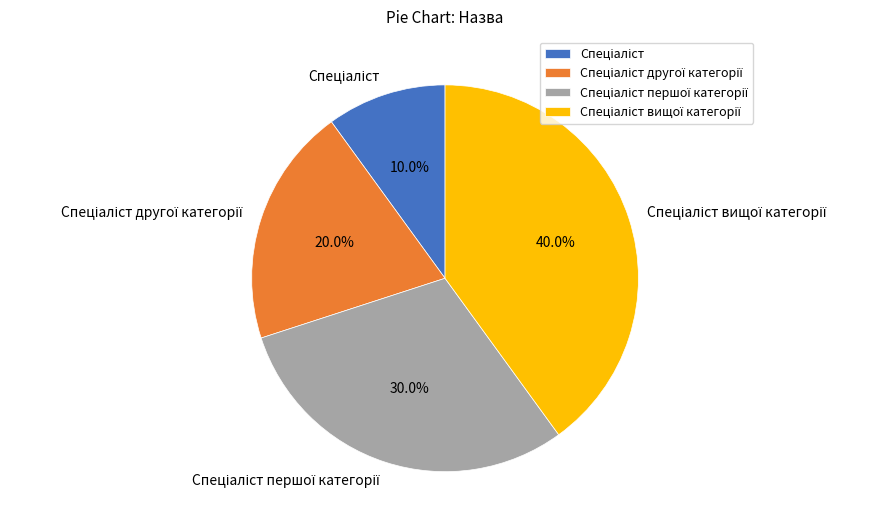

Is there a majority slice in this chart?

No